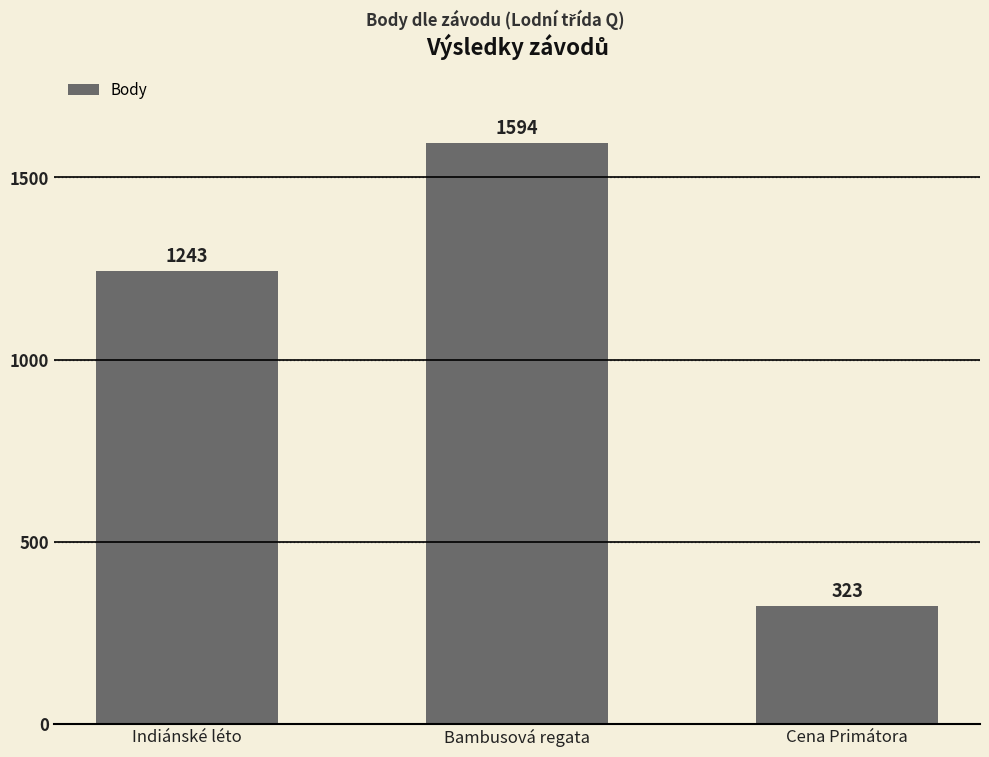

Approximately how many times larger is the value at Cena Primátora compared to Indiánské léto?

0.3